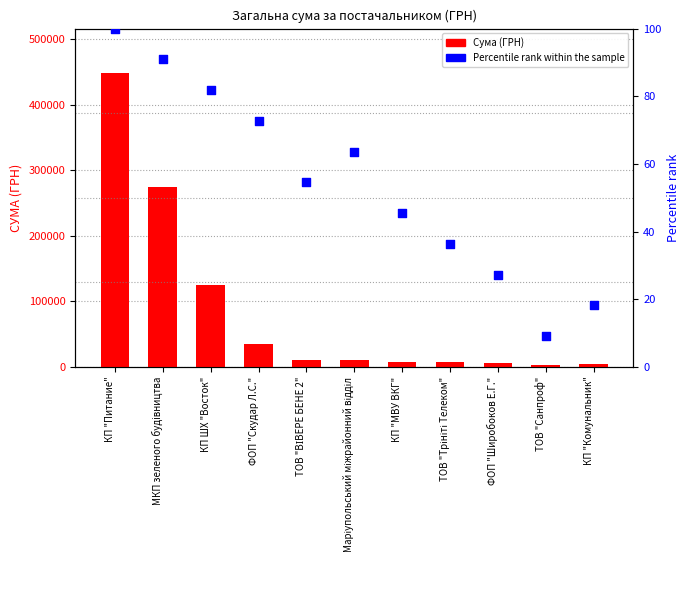

Which series contains the lowest Y value?

Percentile rank